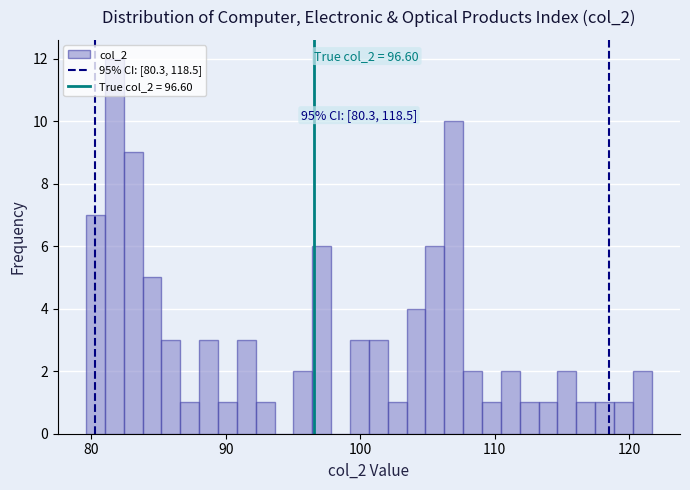

Read against the x-axis, roughly where is the centre of the tallest bar?

82